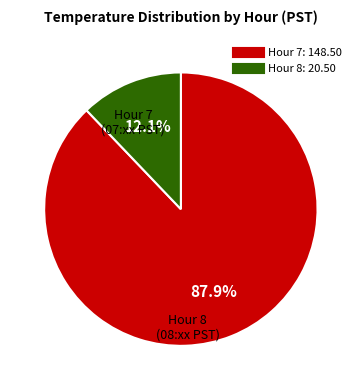

Is there a majority slice in this chart?

Yes